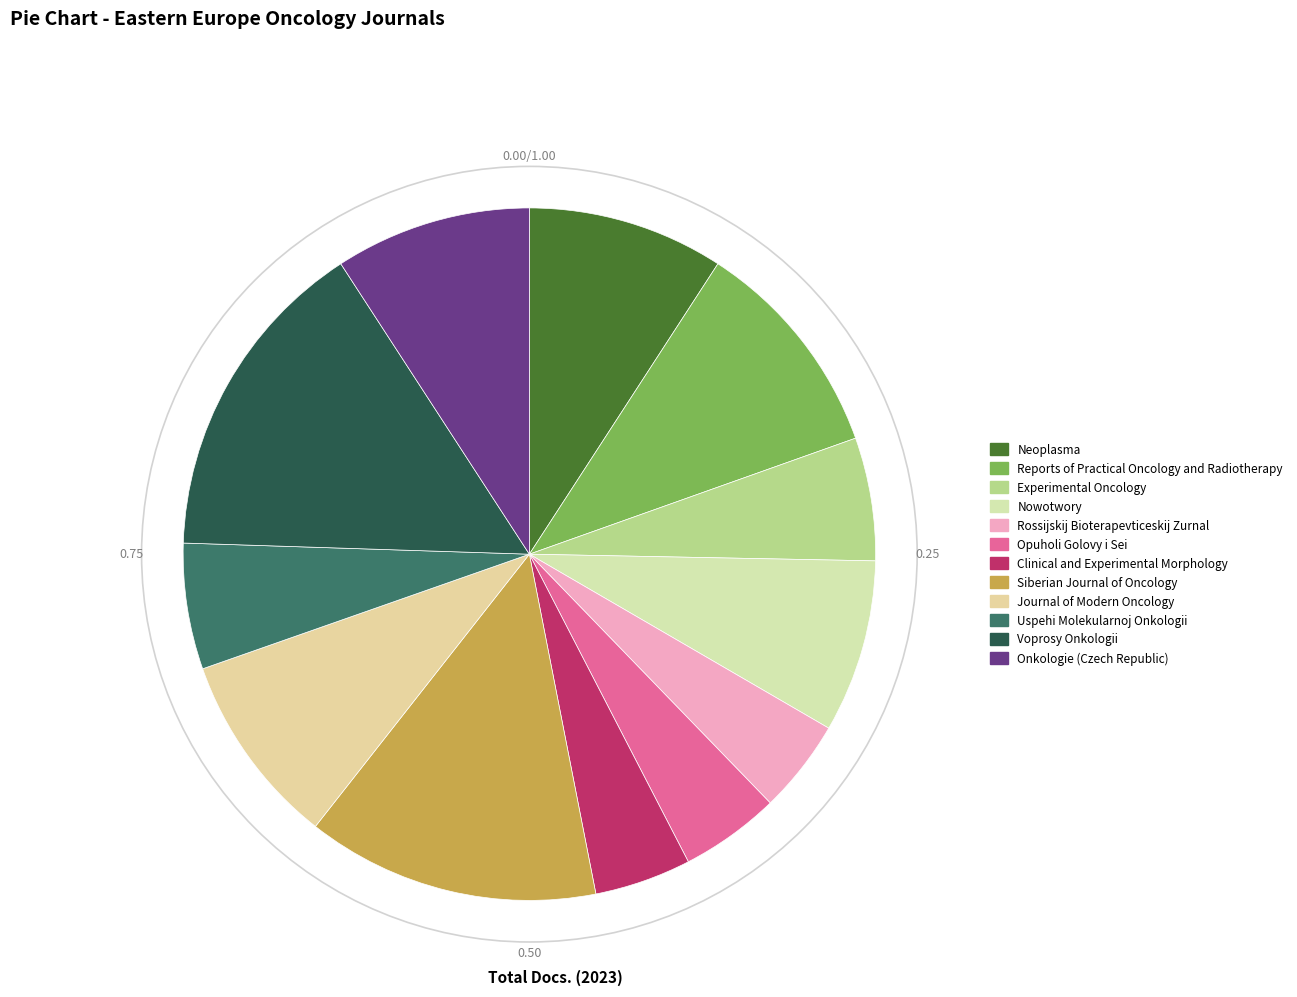

How many slices are in this pie chart?

12